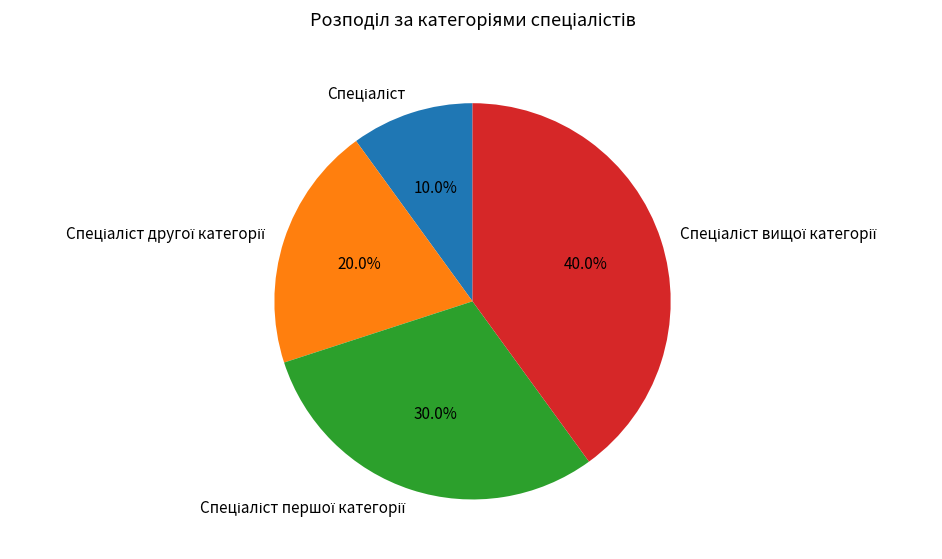

Is there any slice that represents more than half of the pie?

No